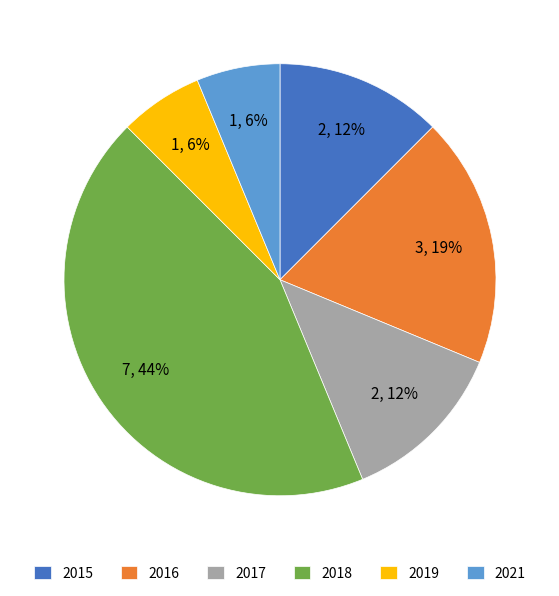

Which category has the biggest portion of the pie?

2018